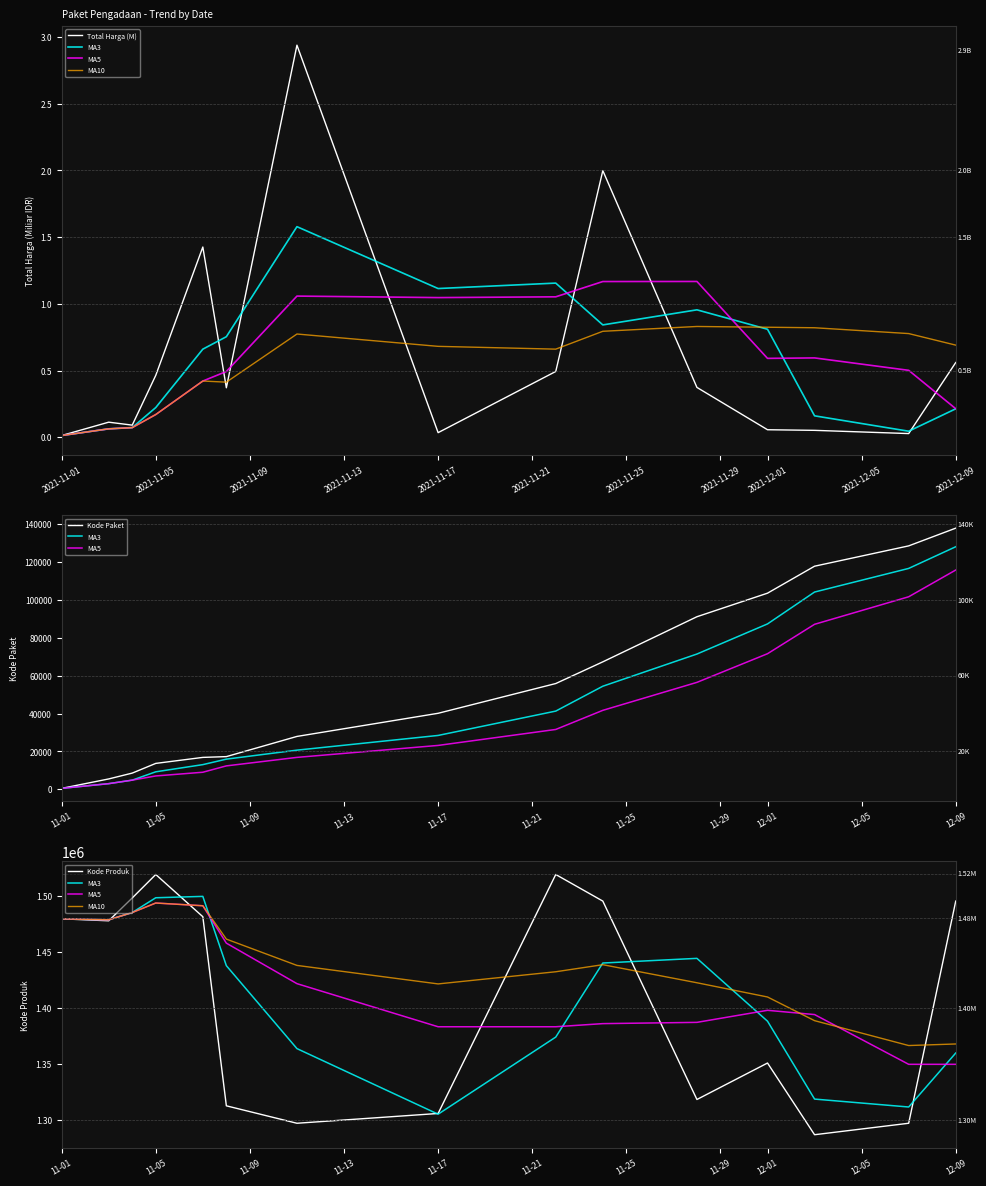

True or false: MA10 and Total Harga (M) cross at least once.

False